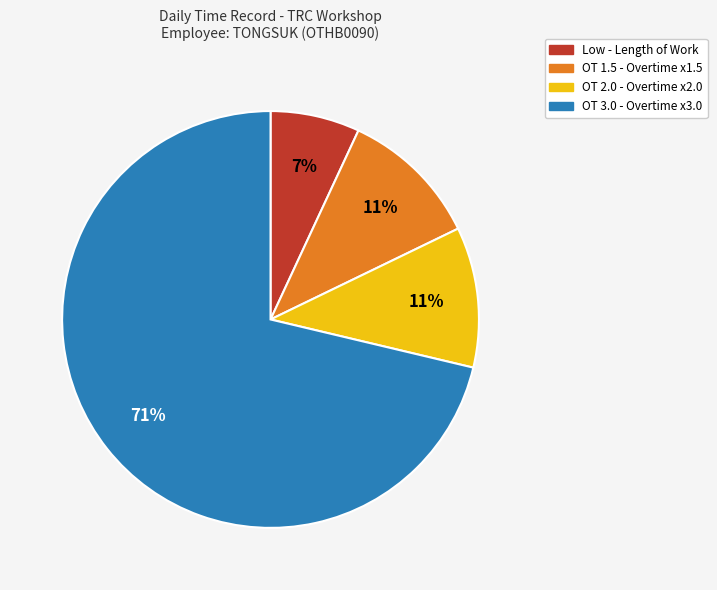

To the nearest percent, what is the average slice percentage?

25%